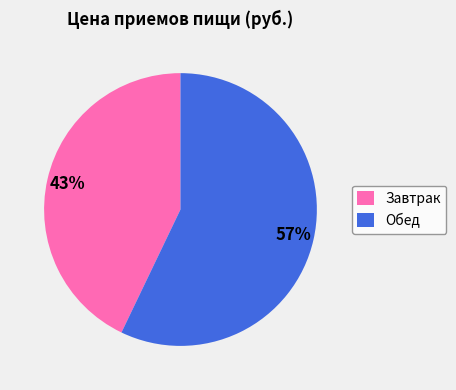

How many slices are in this pie chart?

2